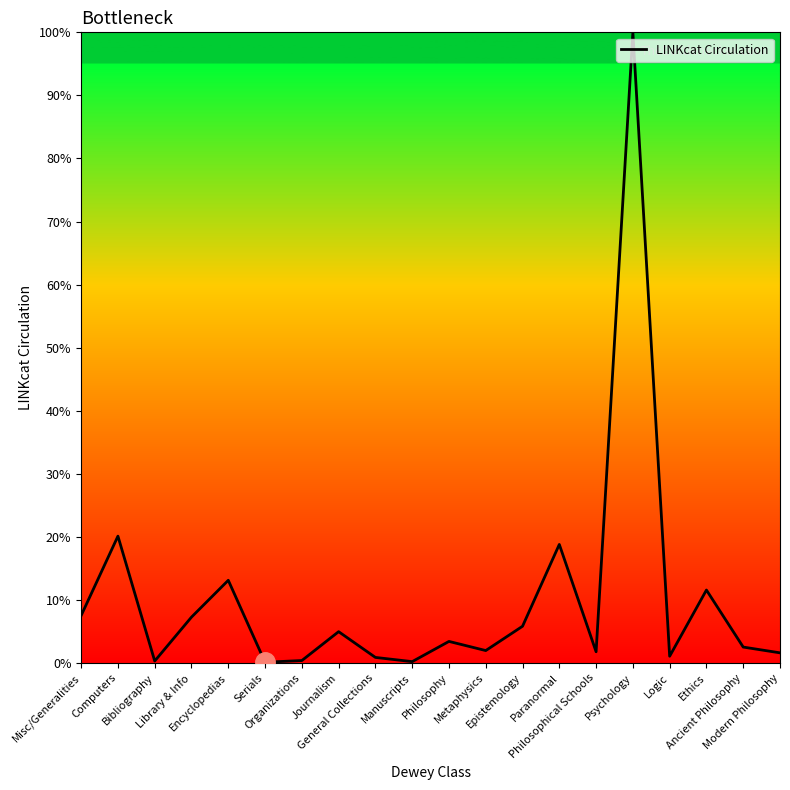

Between Computers and Organizations, which is larger?

Computers